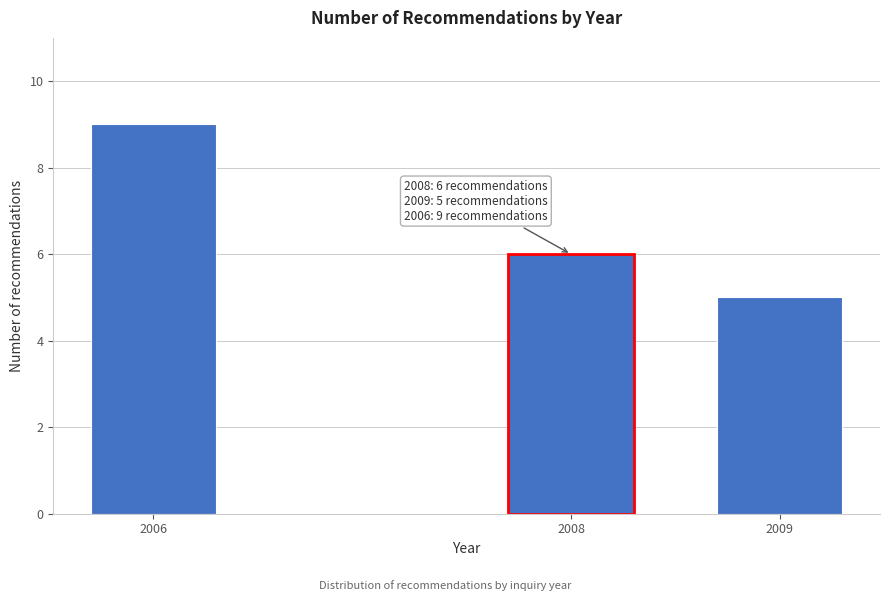

Reading right to left, transcribe all the data shown in this chart.

5	6	9